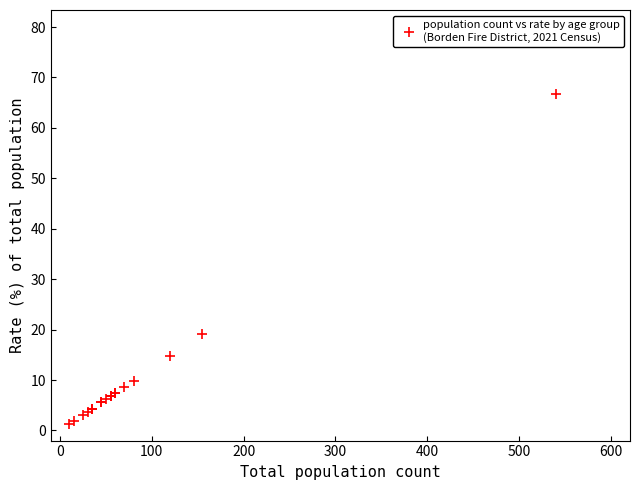

What Y value in the scatter plot is closest to 33?

19.1